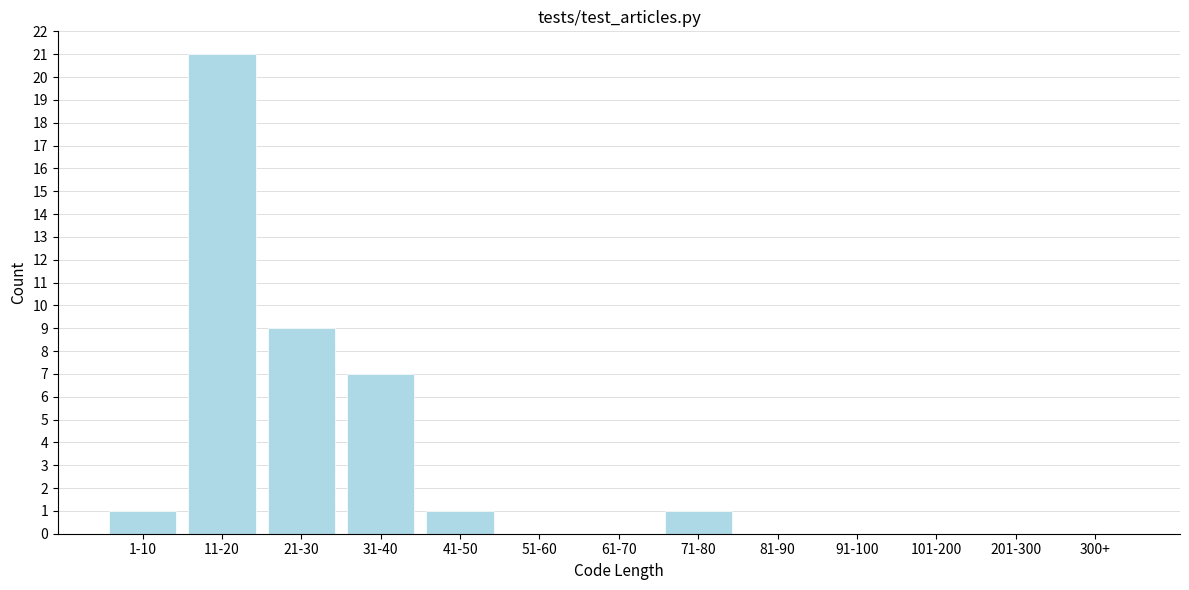

Reading left to right, transcribe all the data shown in this chart.

1-10=1	11-20=21	21-30=9	31-40=7	41-50=1	51-60=0	61-70=0	71-80=1	81-90=0	91-100=0	101-200=0	201-300=0	300+=0